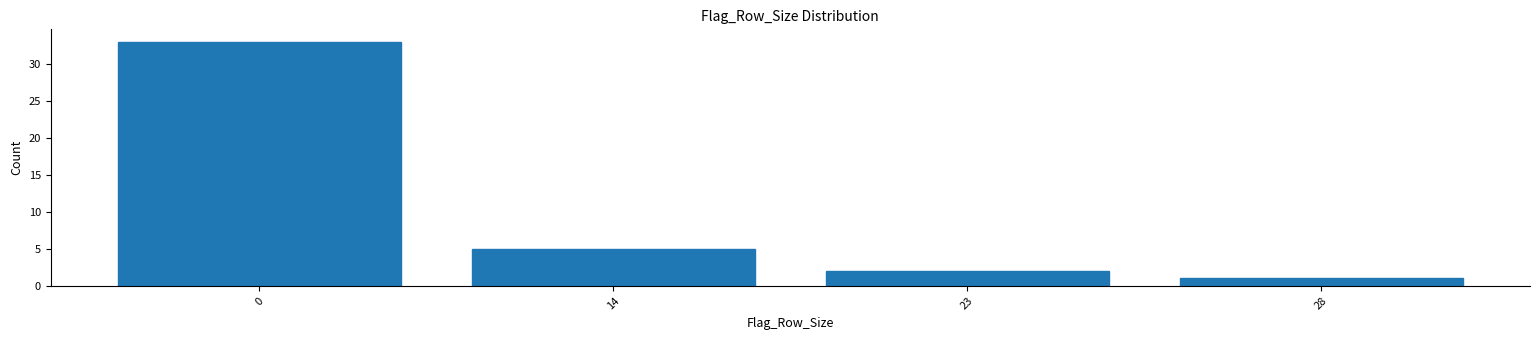

Reading right to left, extract all data points from this chart.

1	2	5	33